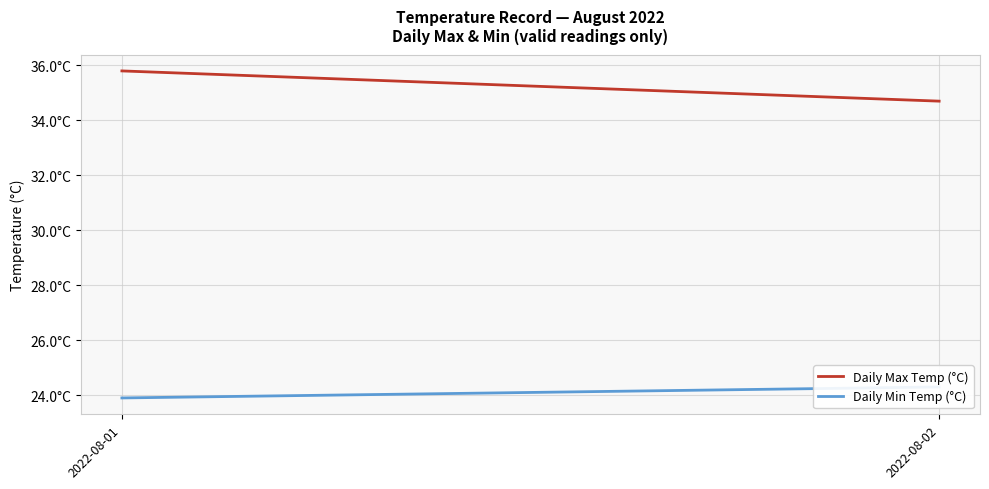

At how many categories does at least one series exceed 25?

2